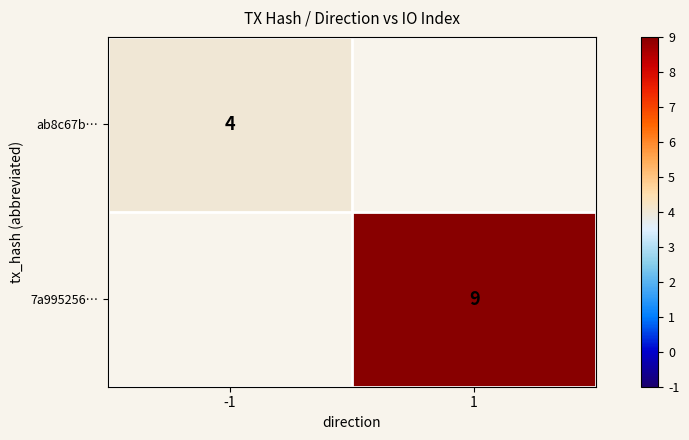

At how many categories does at least one series exceed 6?

1